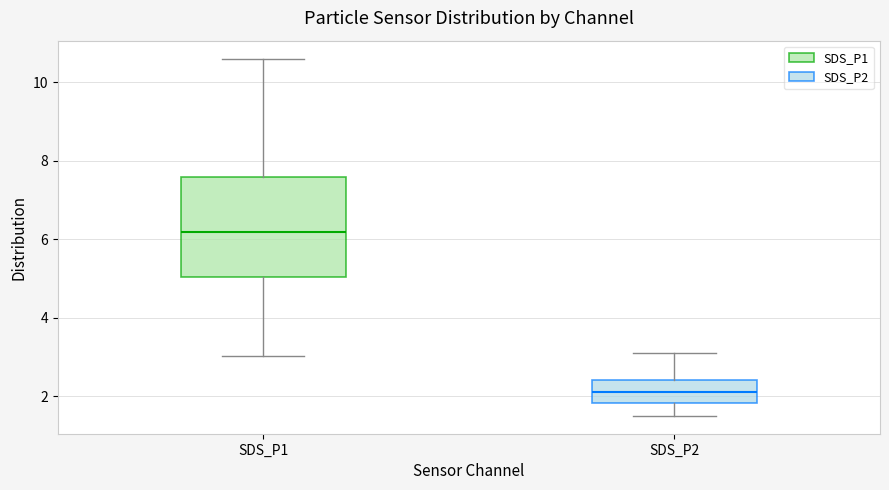

Where is the upper edge of the box for SDS_P1 on the y-axis? The values are not printed on the chart, so give them approximately, as read against the axis.

7.6